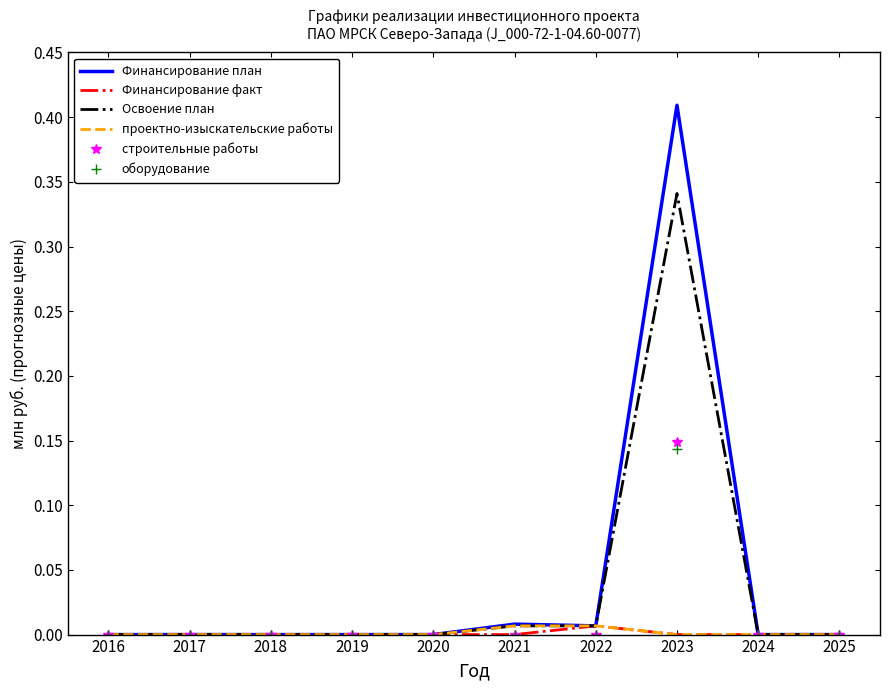

Between 2023 and 2024, which series saw the biggest shift?

Финансирование план